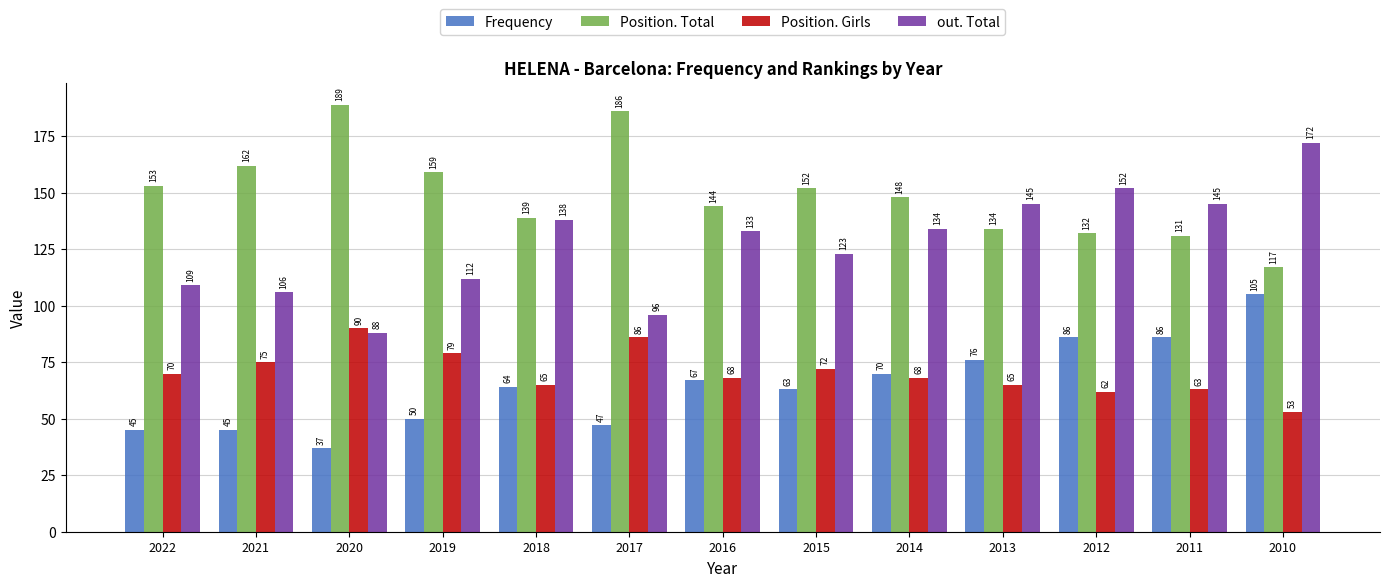

What is the smallest value displayed?

37